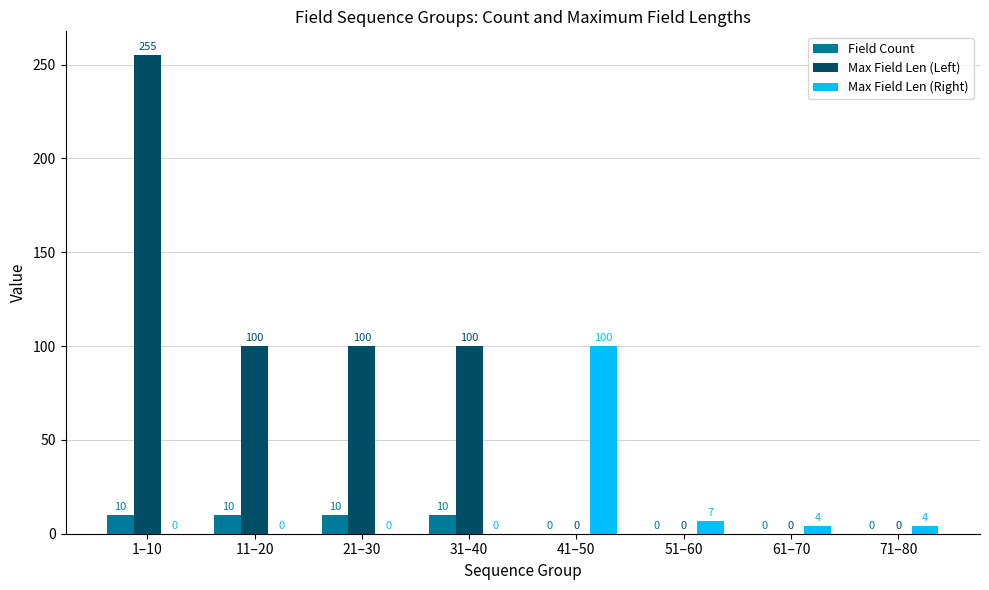

The value of Max Field Len (Right) at 21–30 is 0. True or false?

True